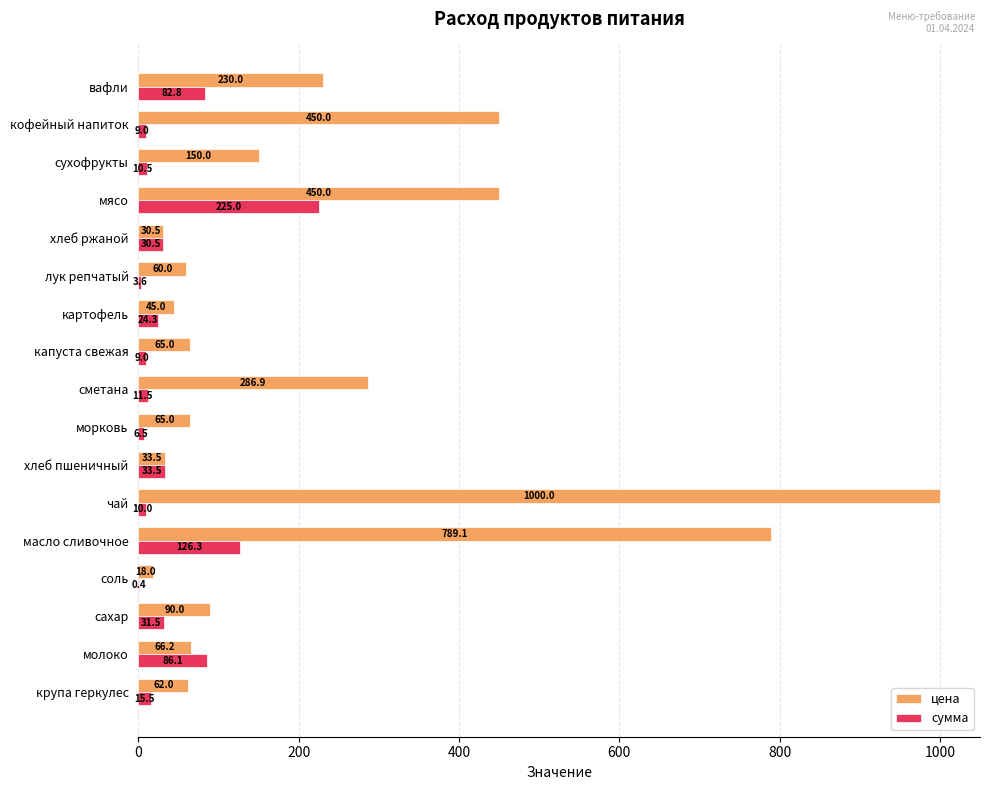

Is the value of сумма at сметана greater than the value of цена at чай?

No